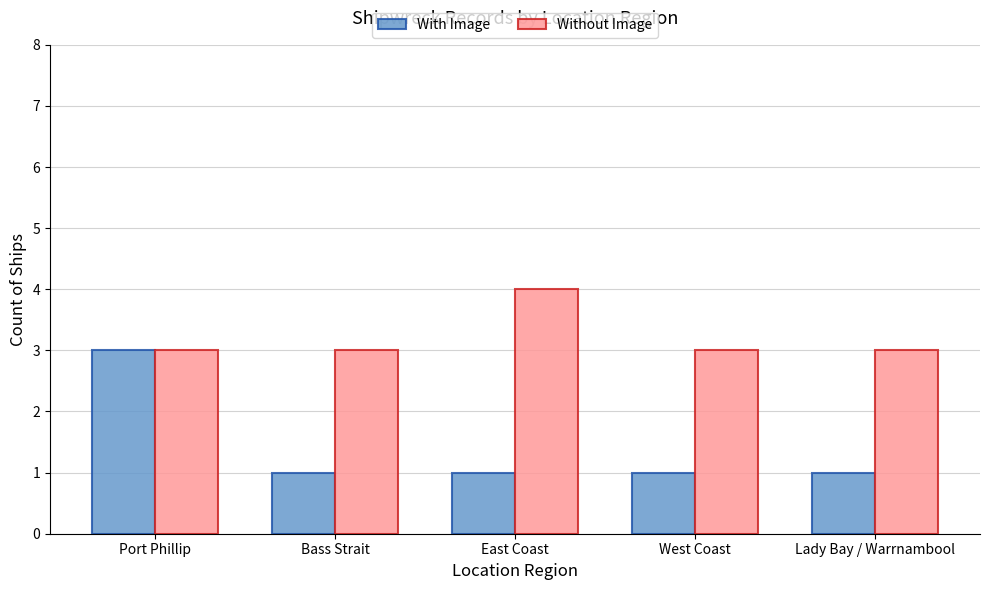

Count the number of data series in this chart.

2